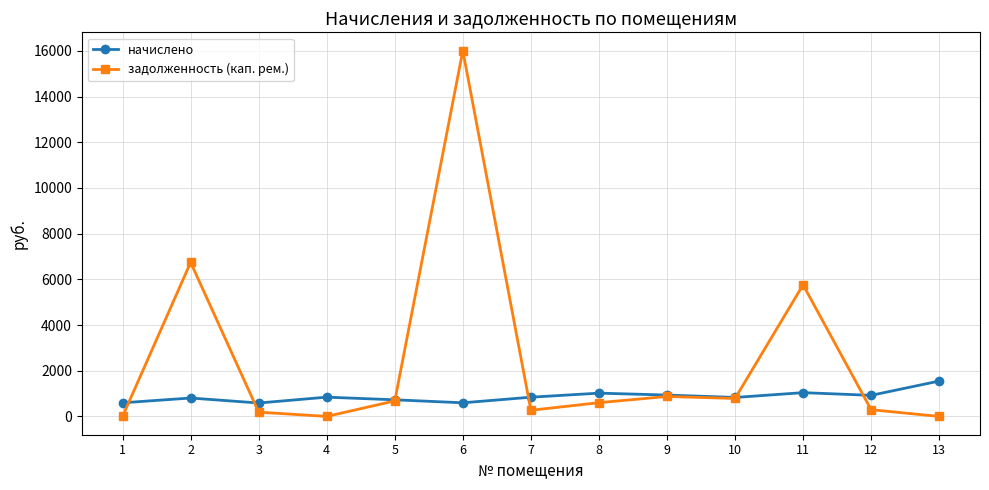

The value of начислено at 8 is 1019.4. True or false?

True